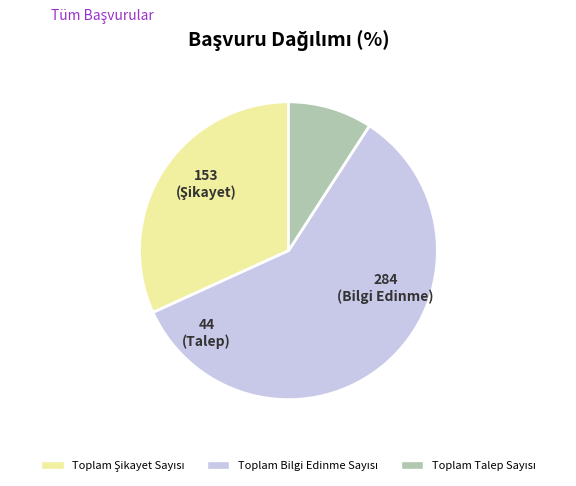

Does any single category account for the majority?

Yes